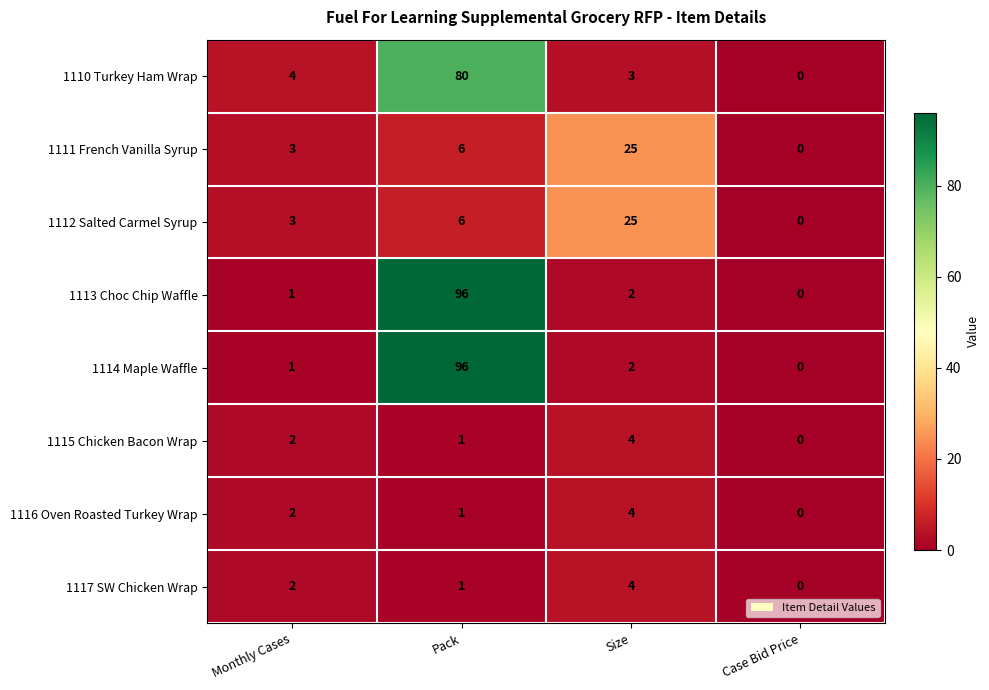

Is the value of 1117 SW Chicken Wrap at Monthly Cases greater than the value of 1111 French Vanilla Syrup at Pack?

No